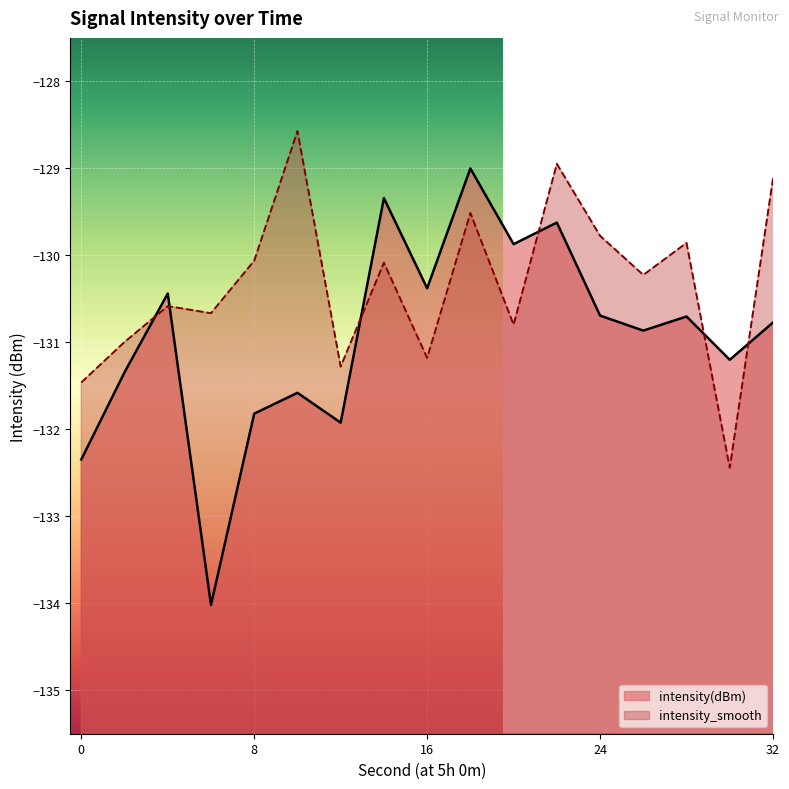

Which series has the largest total across all categories?

intensity_smooth